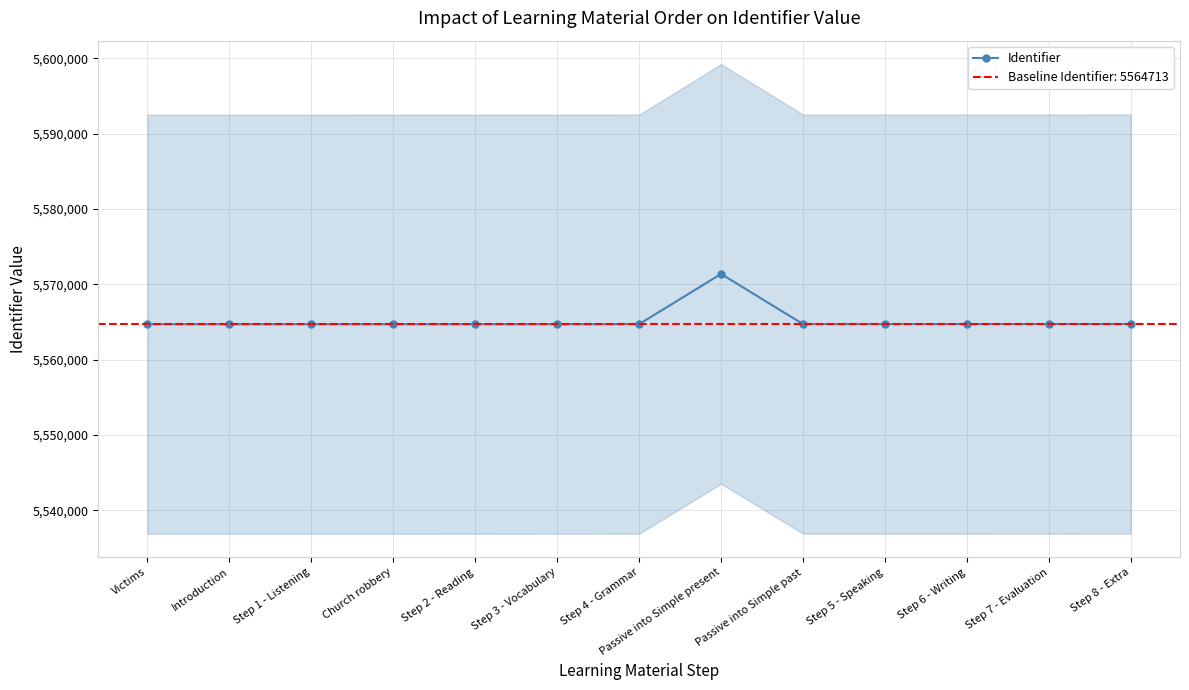

What is the minimum value shown in the chart?

5564699